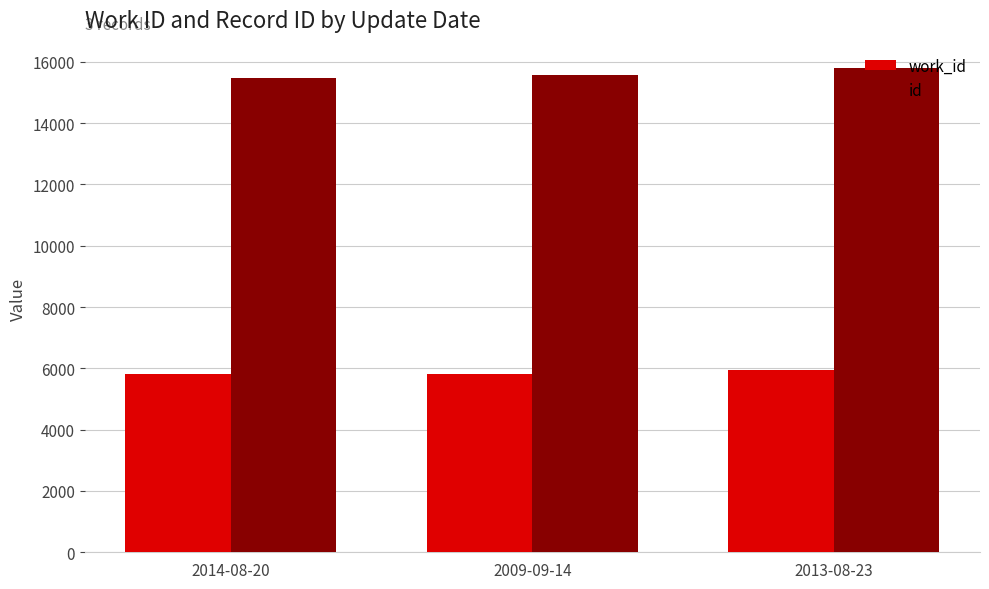

True or false: id has a value of 24125 at 2013-08-23.

False